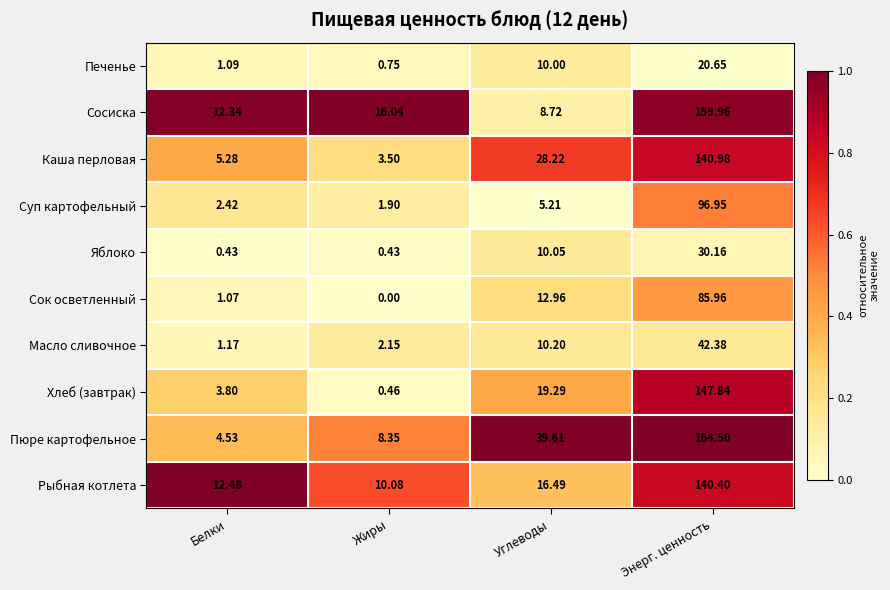

Rank the categories by Рыбная котлета value from highest to lowest.

Энерг. ценность, Углеводы, Белки, Жиры